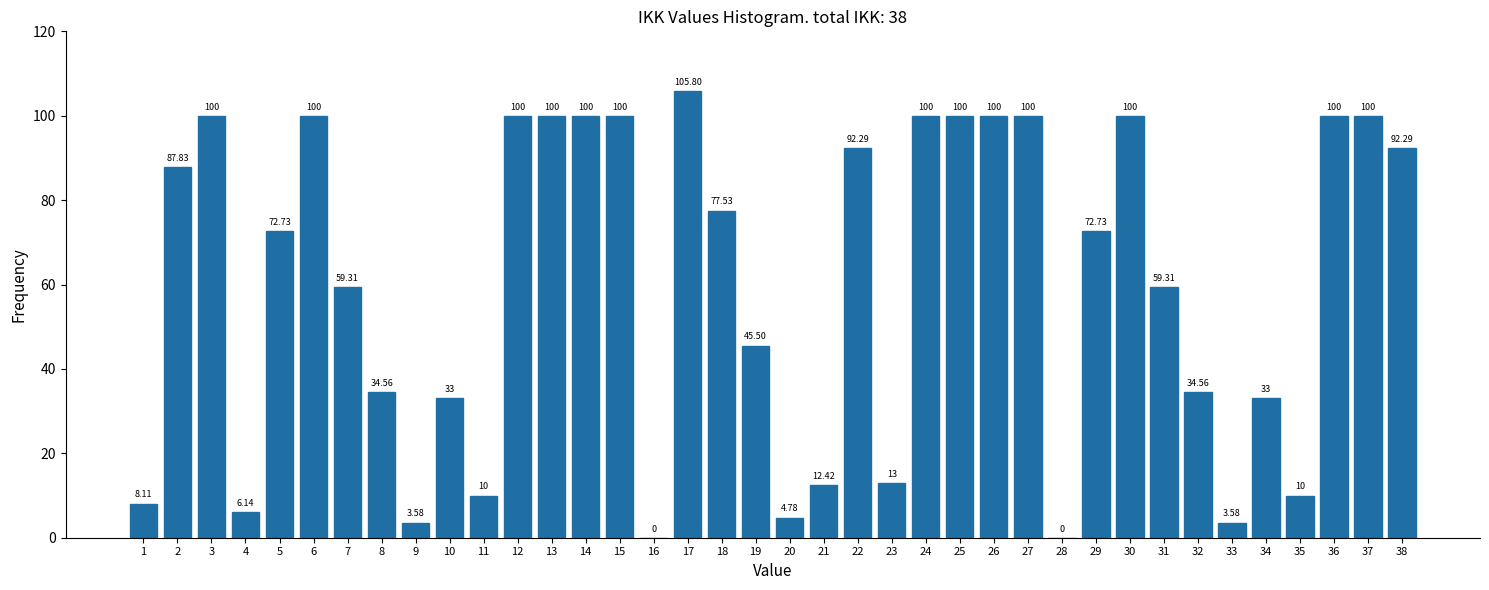

Which has a higher value, 10 or 18?

18